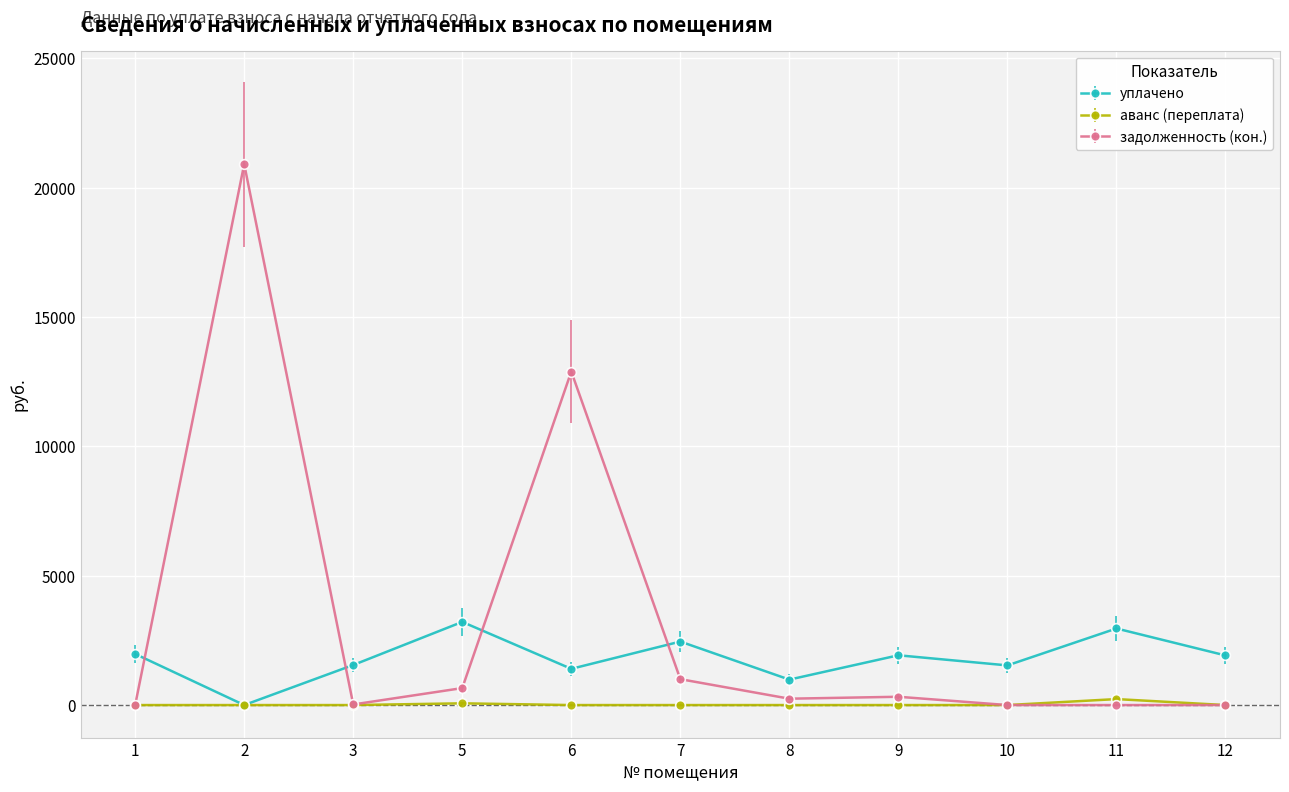

At which category does задолженность (кон.) reach its first local peak?

2